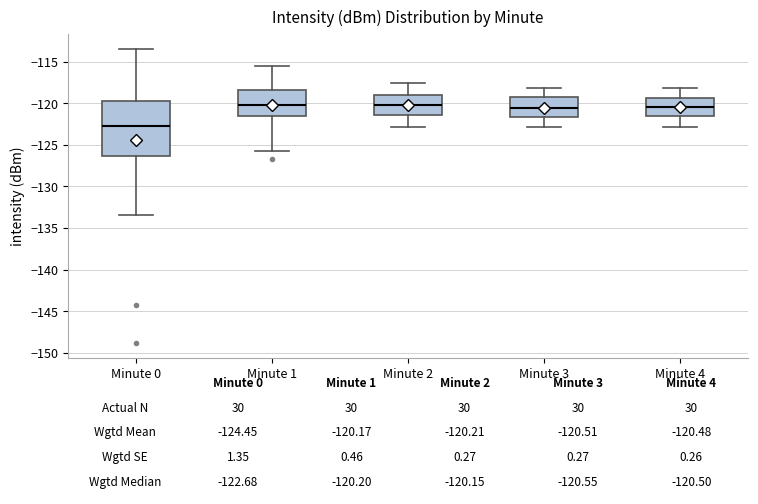

Which box's median line is the lowest?

Minute 0